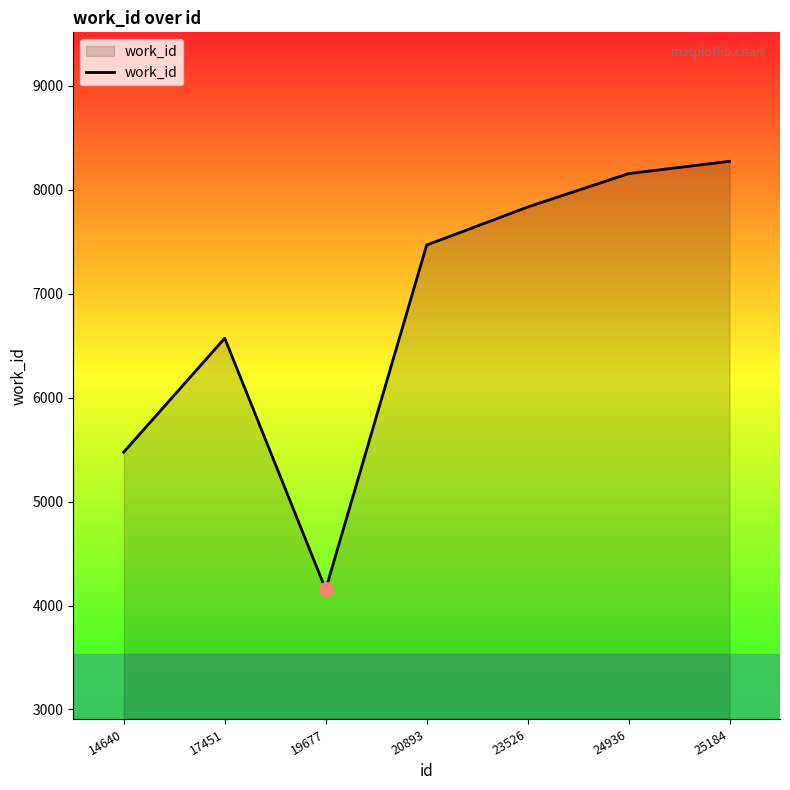

Which category has the highest value across all series?

25184